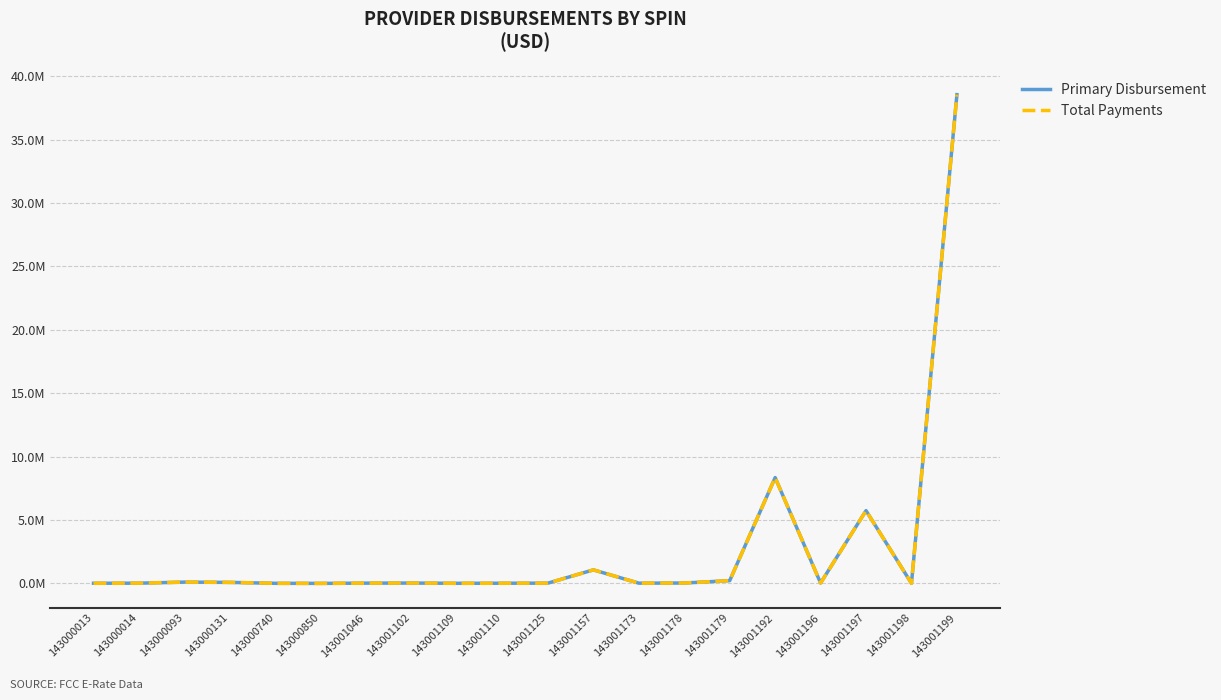

Is this an area chart (filled region under the line)?

No